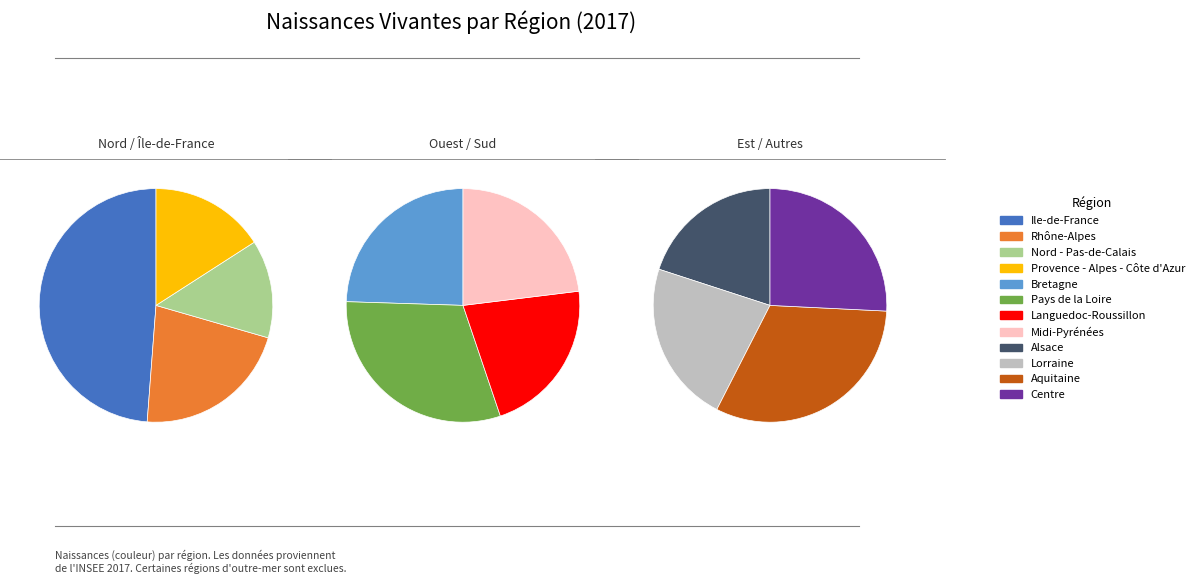

What is the largest slice in the pie chart?

Ile-de-France